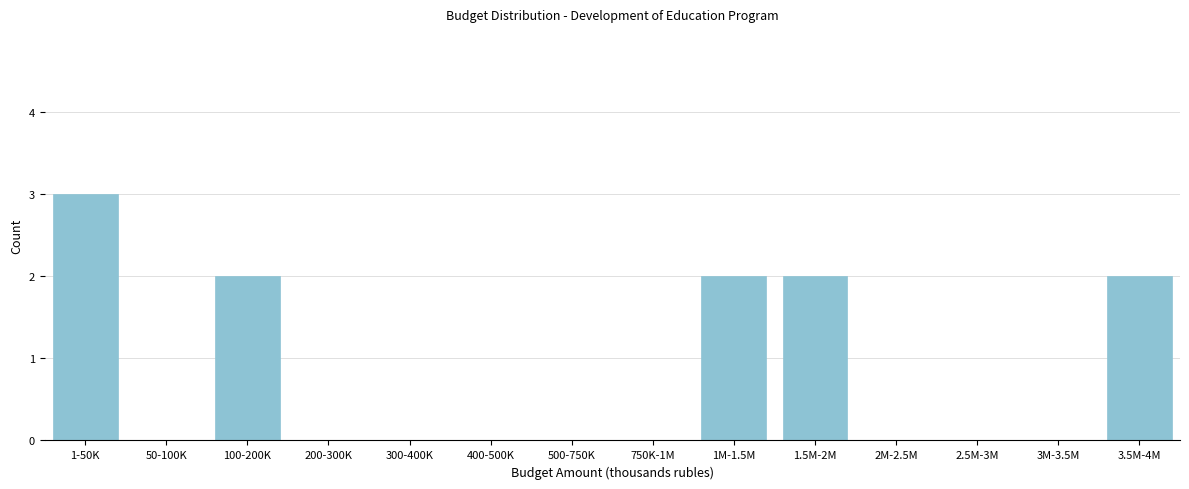

Reading right to left, list all the values displayed in this chart.

3.5M-4M=2	3M-3.5M=0	2.5M-3M=0	2M-2.5M=0	1.5M-2M=2	1M-1.5M=2	750K-1M=0	500-750K=0	400-500K=0	300-400K=0	200-300K=0	100-200K=2	50-100K=0	1-50K=3